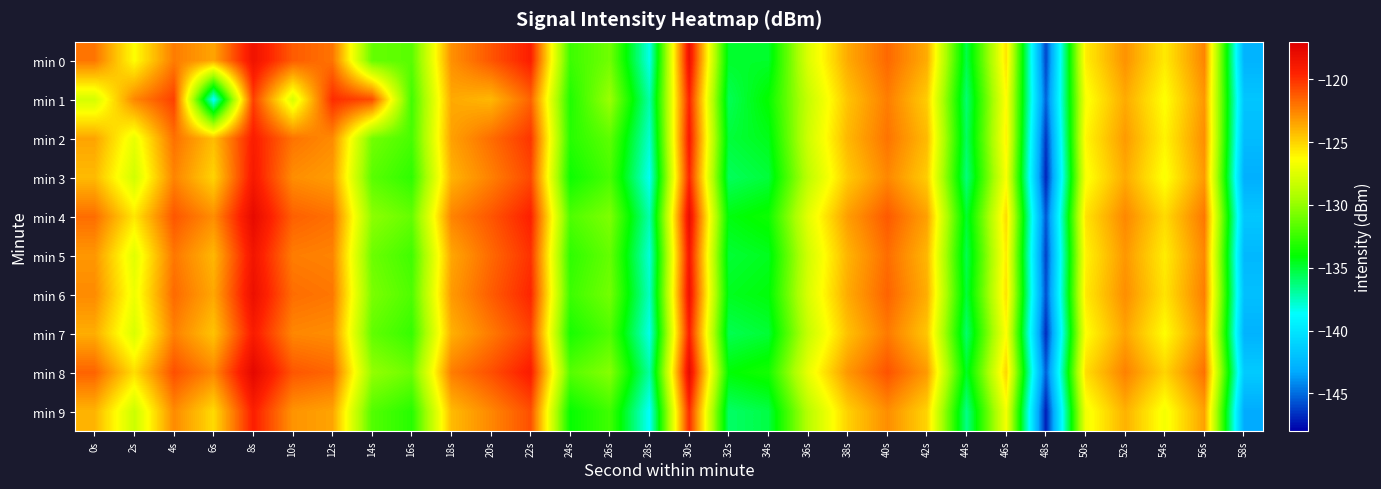

Between 46s and 52s, which is larger?

52s